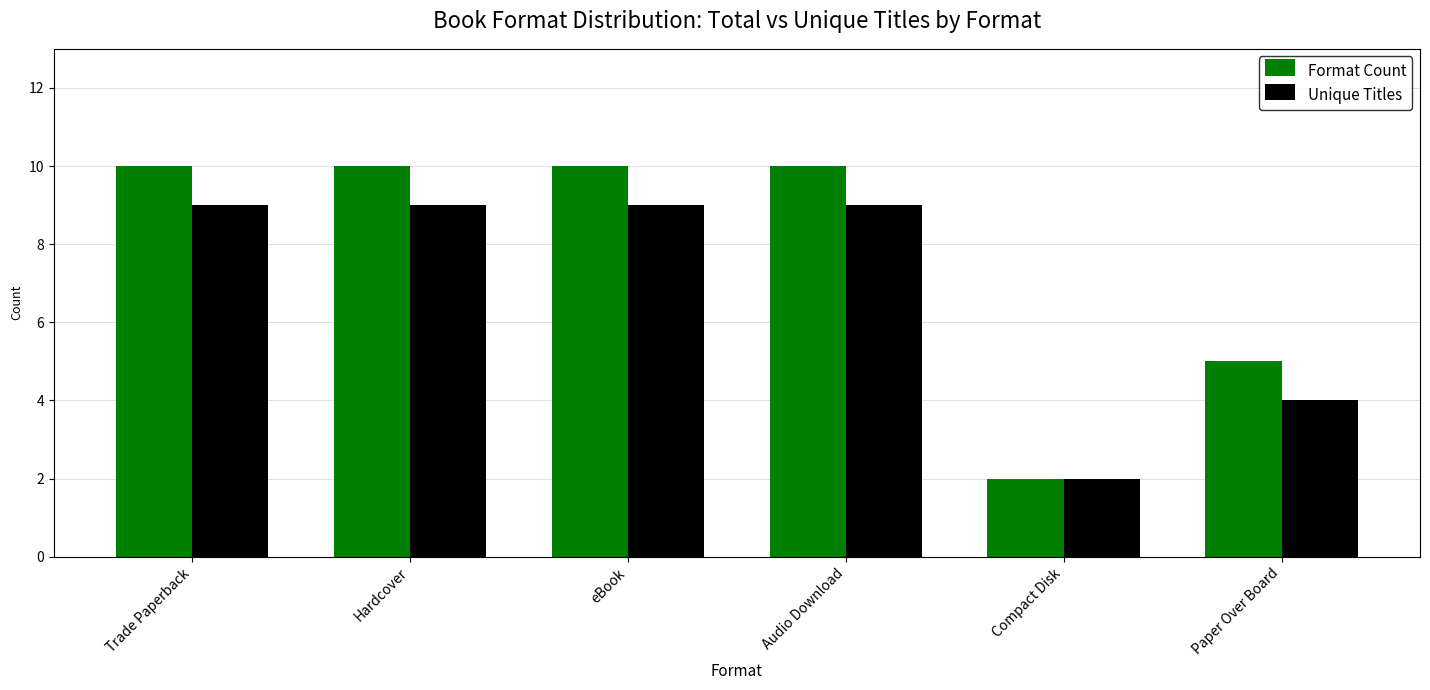

What are all the series names shown in the legend?

Format Count, Unique Titles